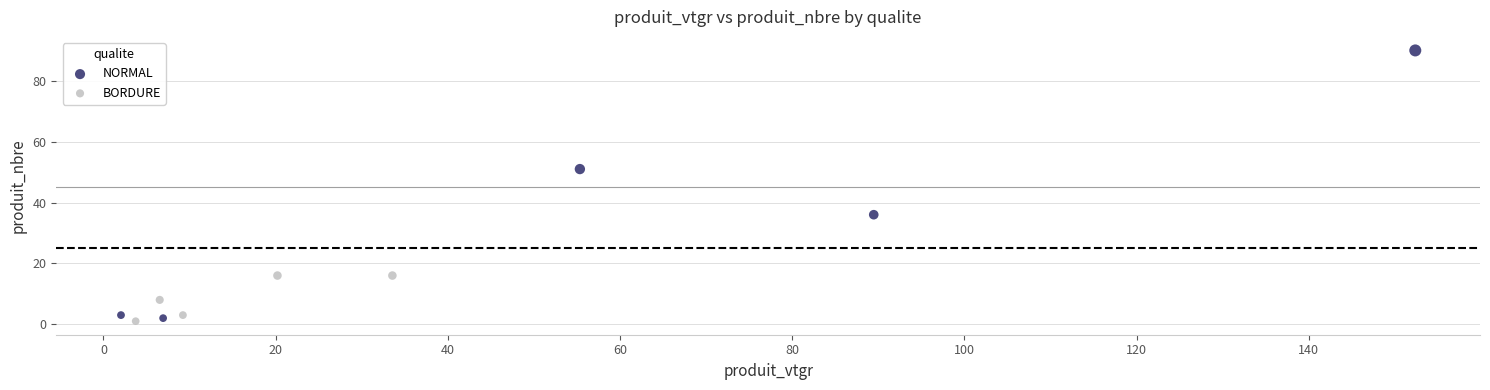

Which series contains the highest Y value?

NORMAL